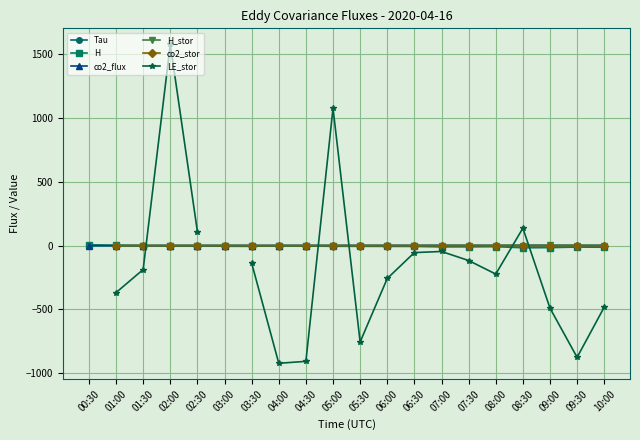

Which series has the largest total across all categories?

co2_flux